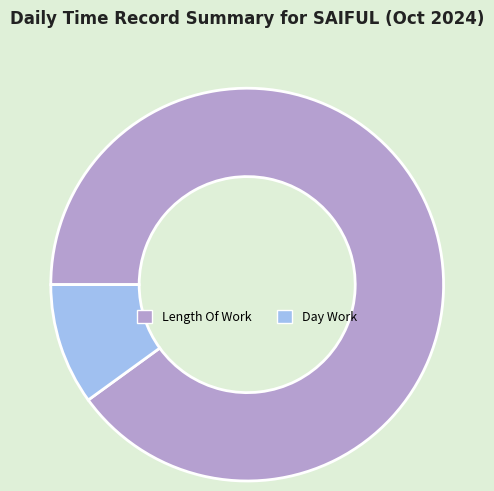

Does any single category account for the majority?

Yes